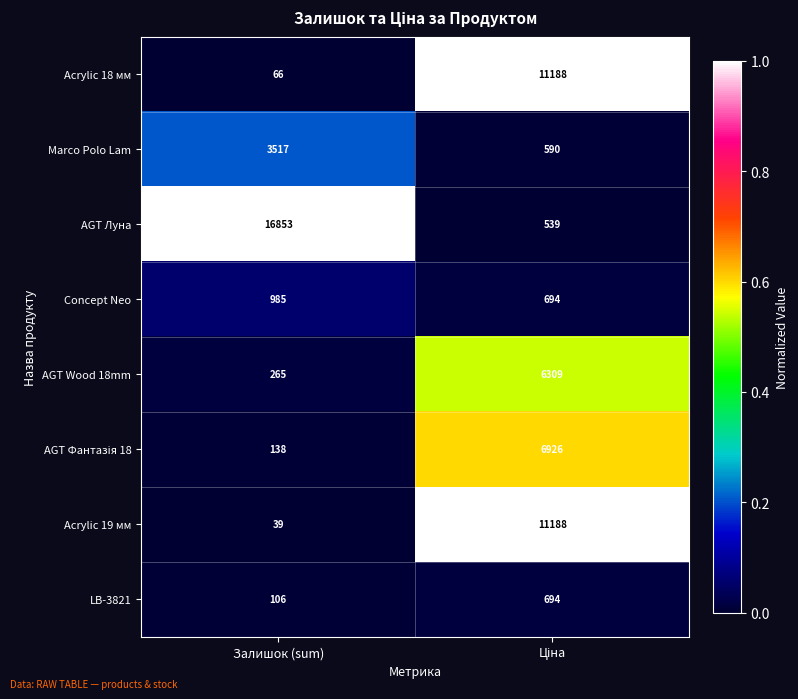

True or false: Acrylic 18 мм has a value of 45 at Залишок (sum).

False